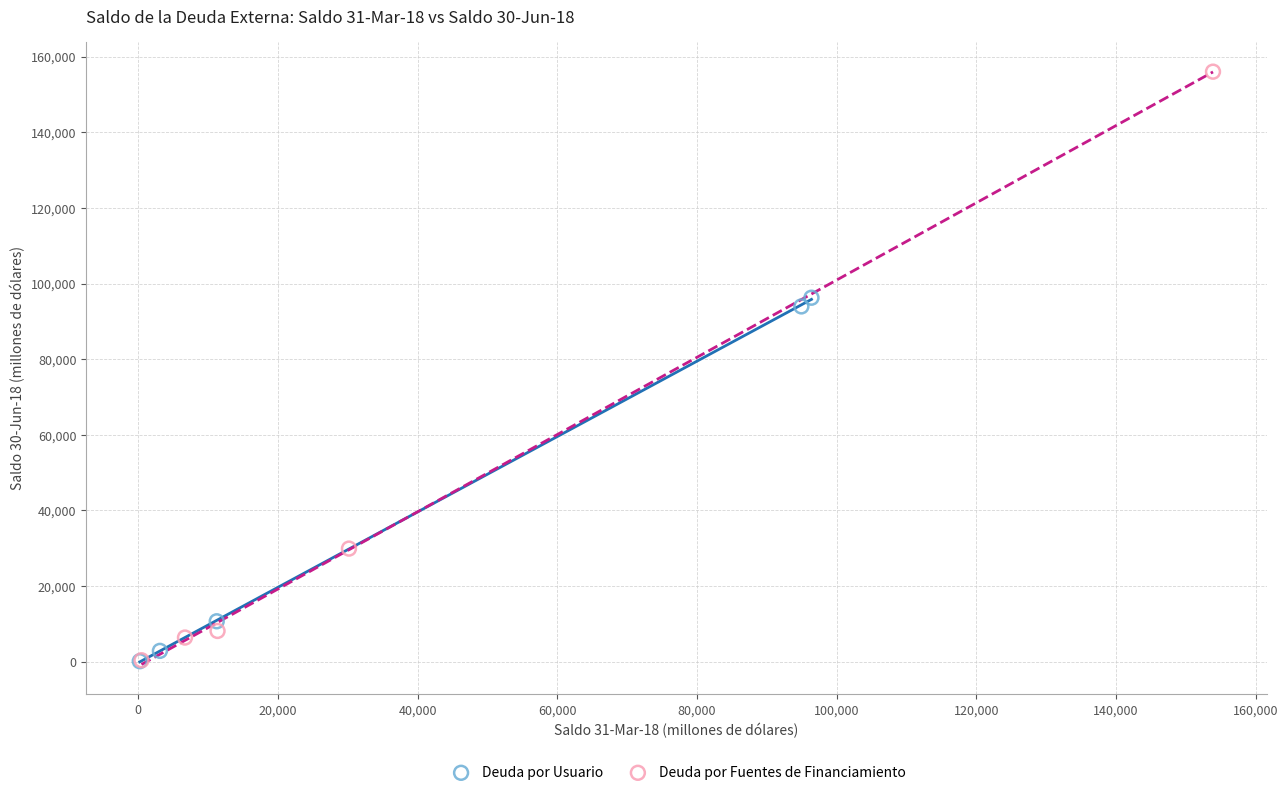

What are all the series names shown in the legend?

Deuda por Usuario, Deuda por Fuentes de Financiamiento